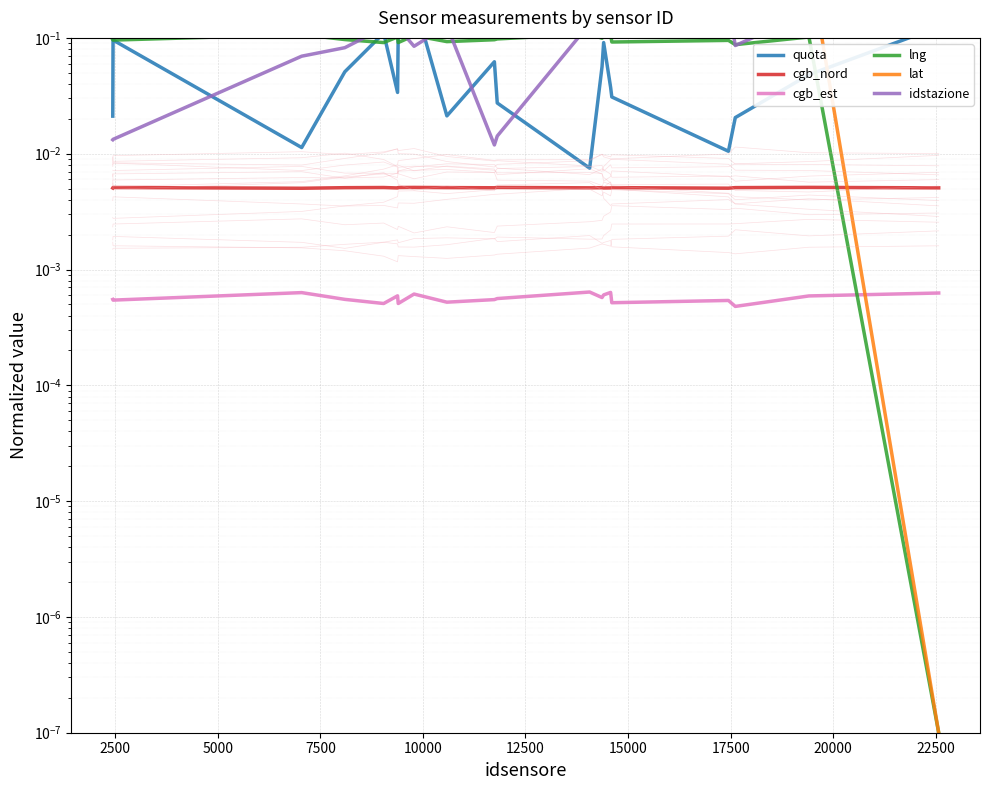

At how many categories does at least one series exceed 0?

20